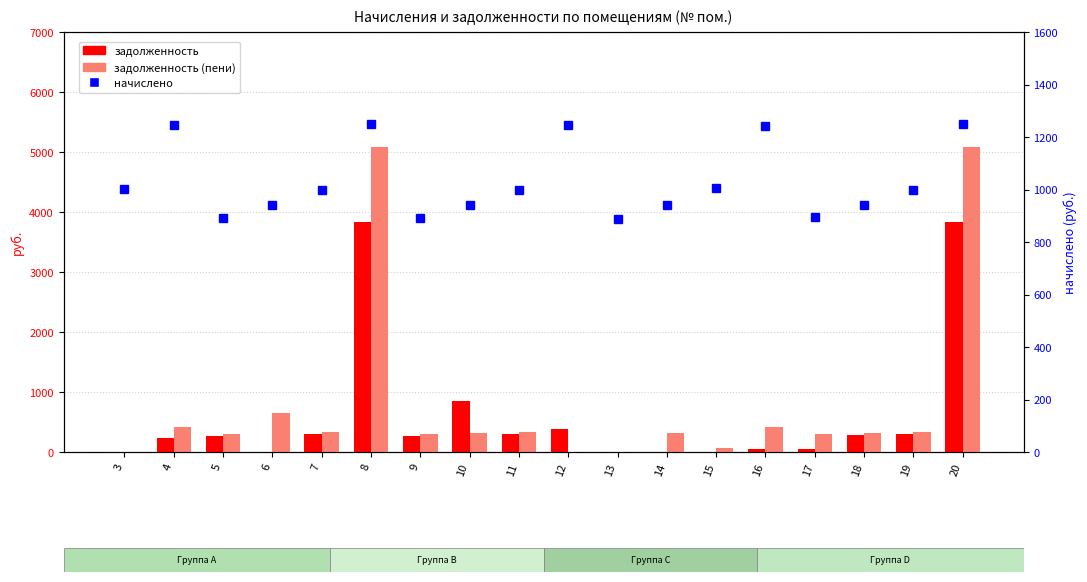

At which label does задолженность (пени) first exceed 313?

4